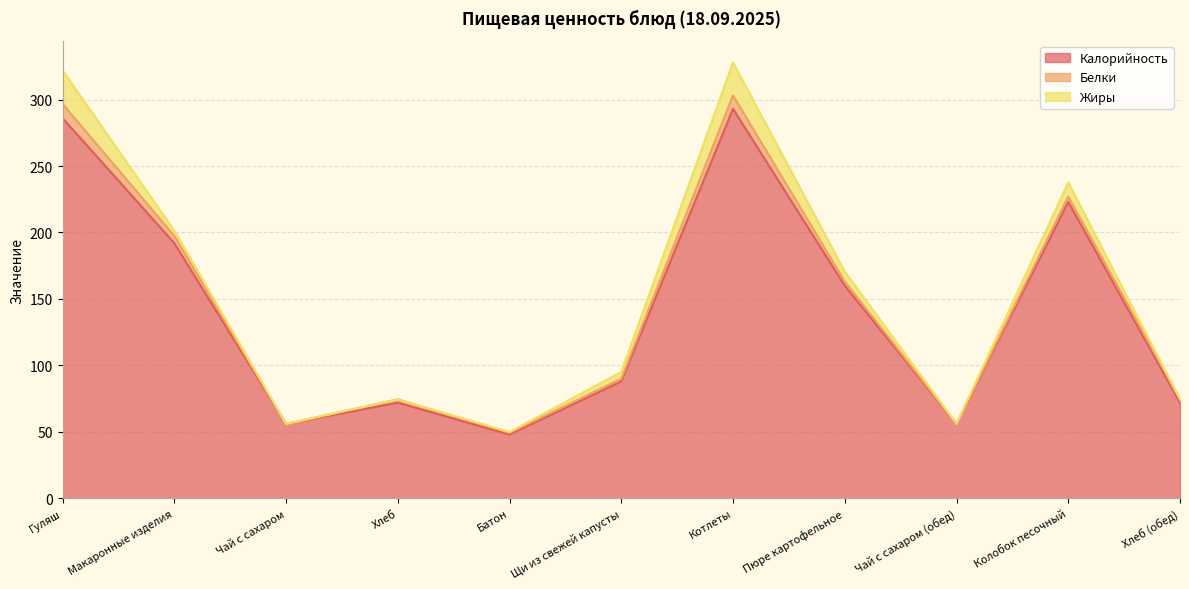

At Котлеты, list the series in order from smallest to largest.

Белки, Жиры, Калорийность